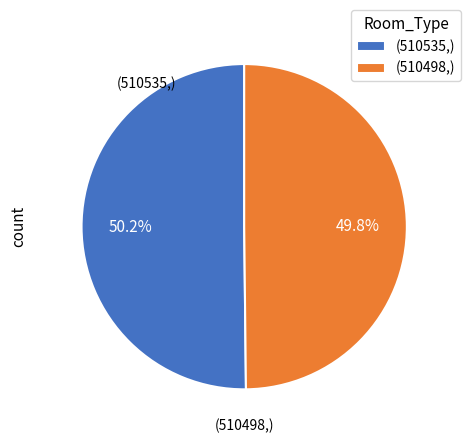

How many segments does this pie chart have?

2